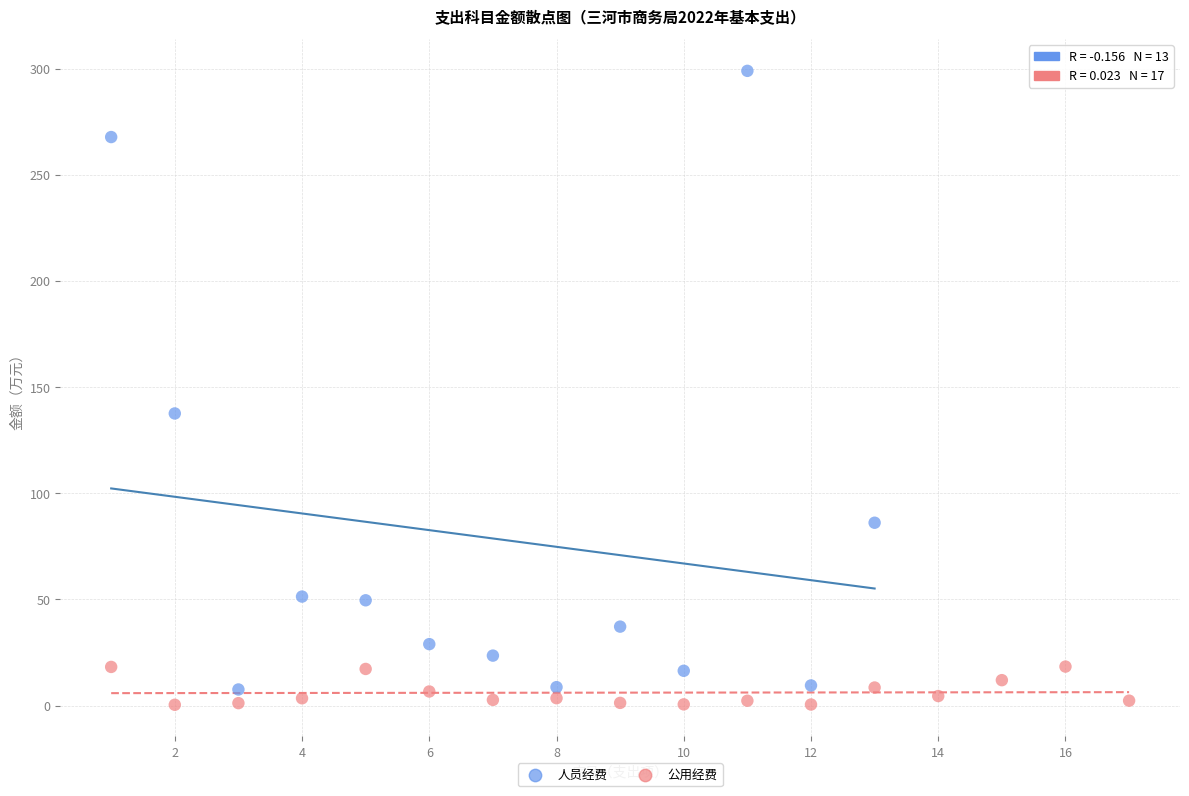

Which series has the largest Y range (max minus min)?

人员经费